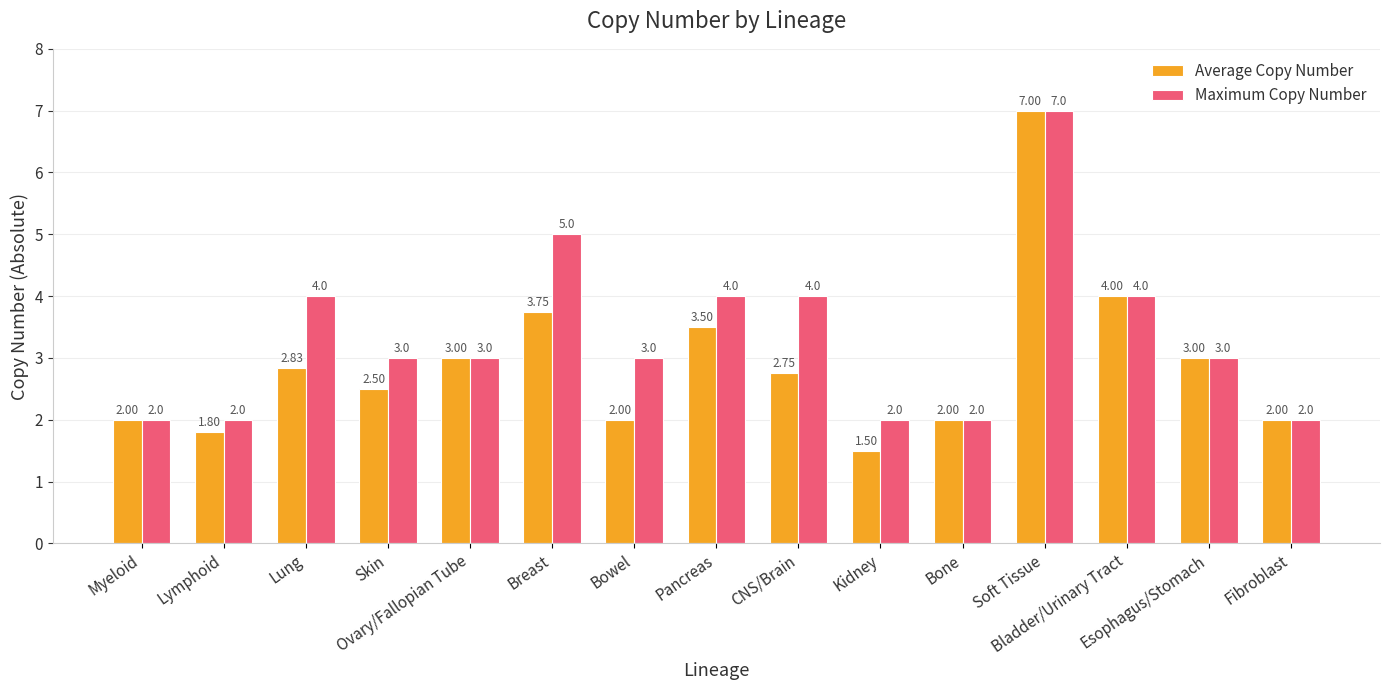

What is the value of the Average Copy Number bar at the 15th from the left?

2.0